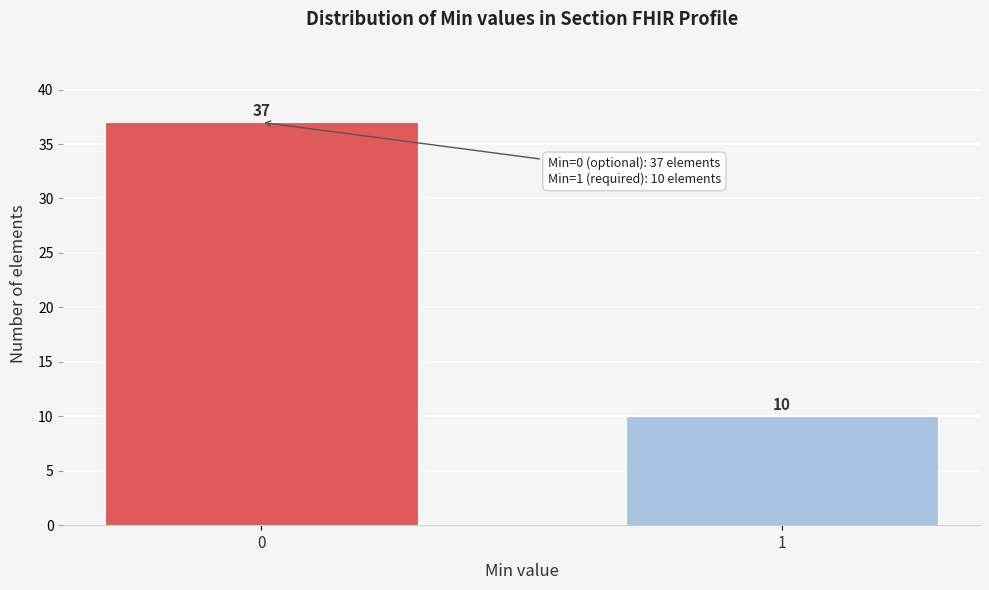

Reading left to right, list all the values displayed in this chart.

37	10